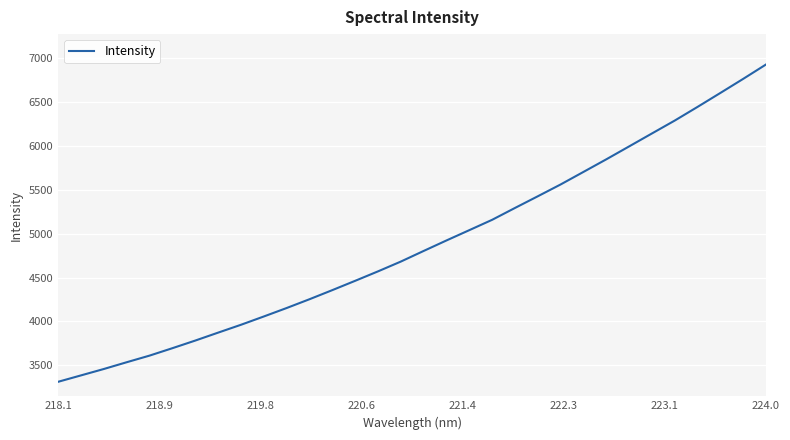

What is the maximum value shown in the chart?

6931.5